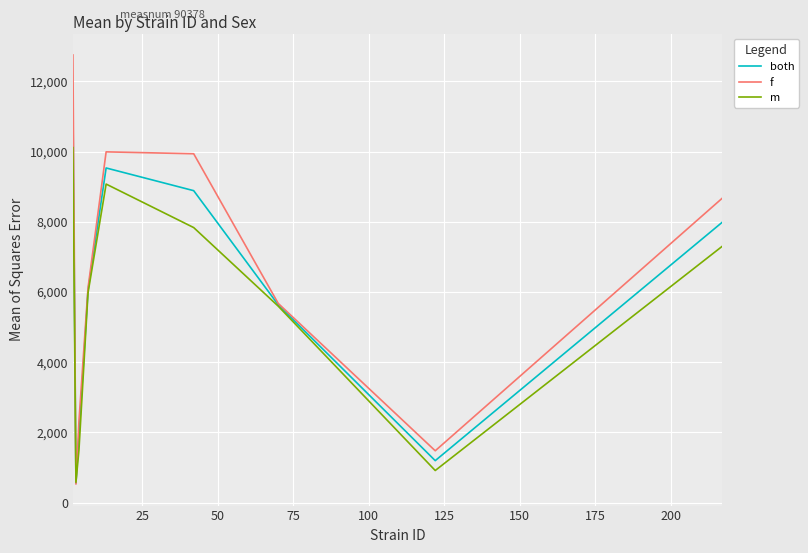

How many interior local valleys does the both series have?

2